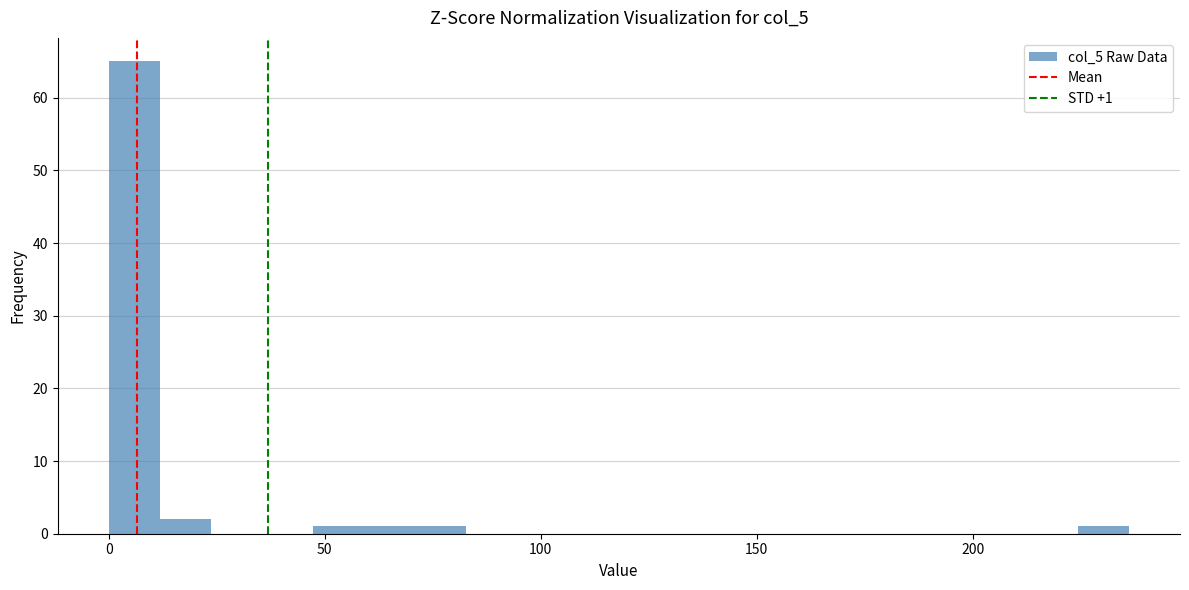

Around what value on the x-axis is the tallest bar? Give the approximate position of its centre, as read against the axis.

5